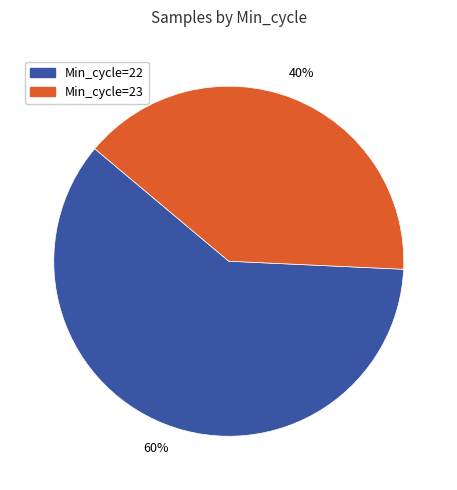

Does any single category account for the majority?

Yes